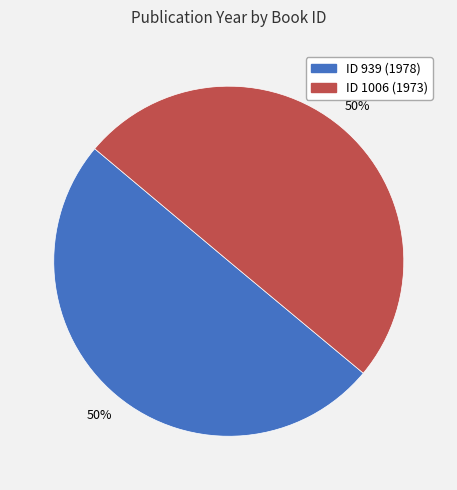

To the nearest percent, what is the average slice percentage?

50%